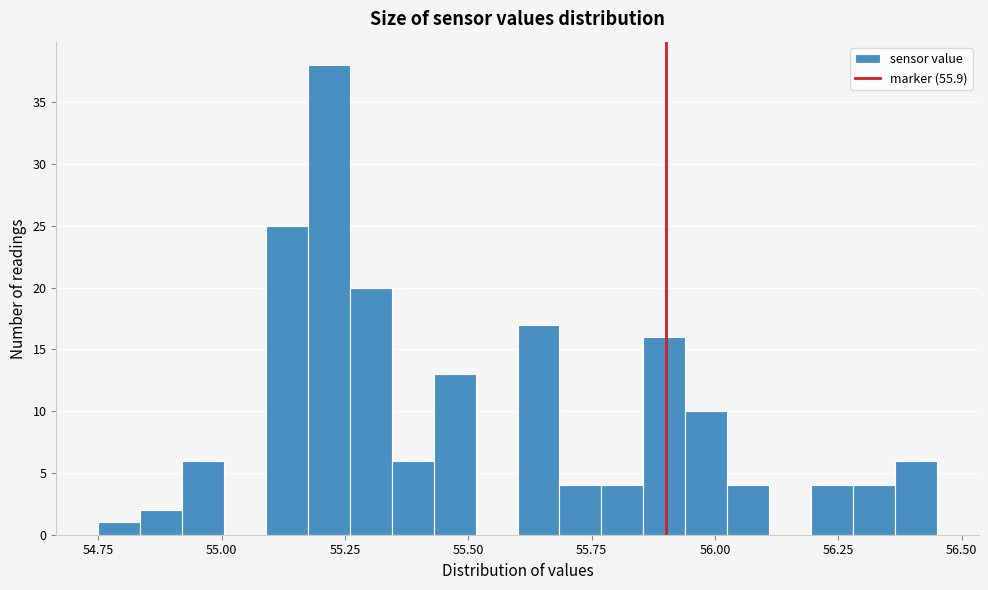

Read against the x-axis, roughly where is the centre of the tallest bar?

55.20